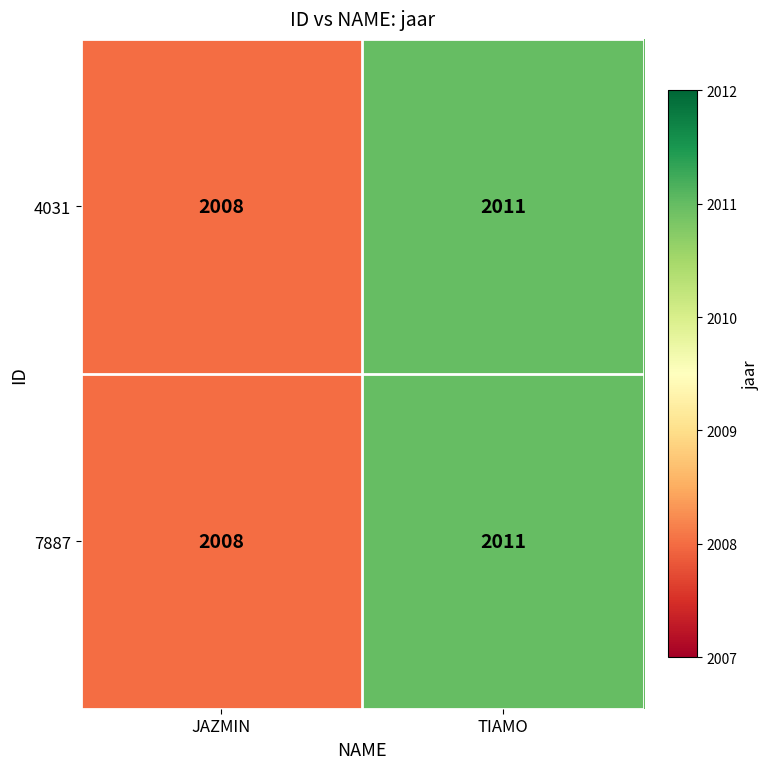

What is the difference between the maximum and minimum values in the 4031 series?

3